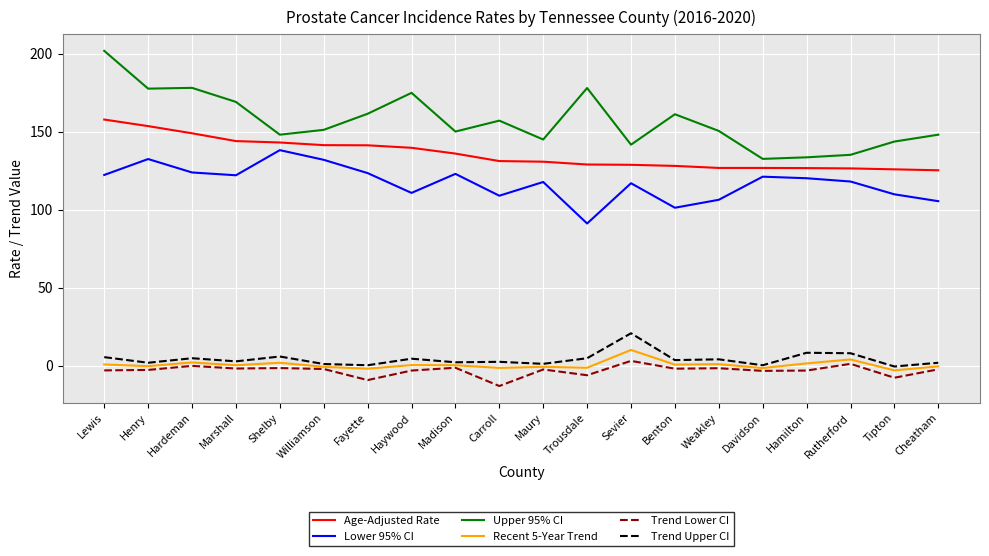

Which series has the widest spread of values?

Upper 95% CI